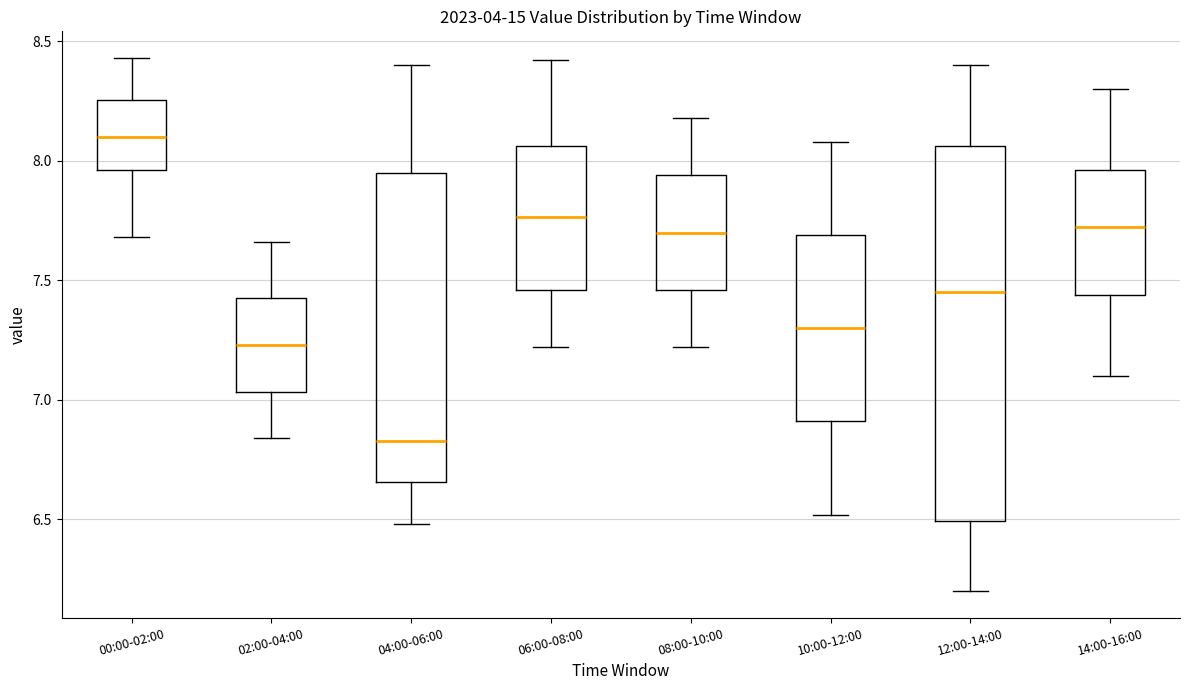

Which box is the tallest, from its lower edge to its upper edge?

12:00-14:00